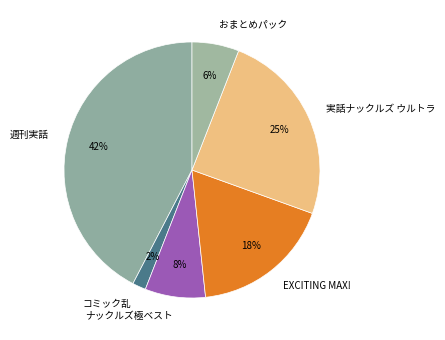

Rank the categories by value from highest to lowest.

週刊実話, 実話ナックルズ ウルトラ, EXCITING MAX!, ナックルズ極ベスト, おまとめパック, コミック乱